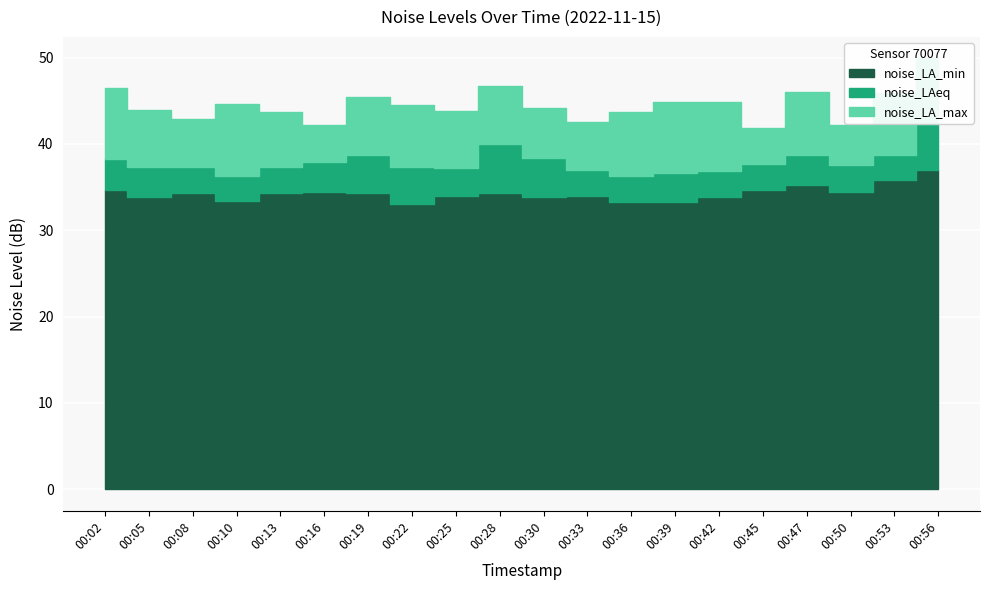

At which category does the chart reach its minimum across all series?

00:22